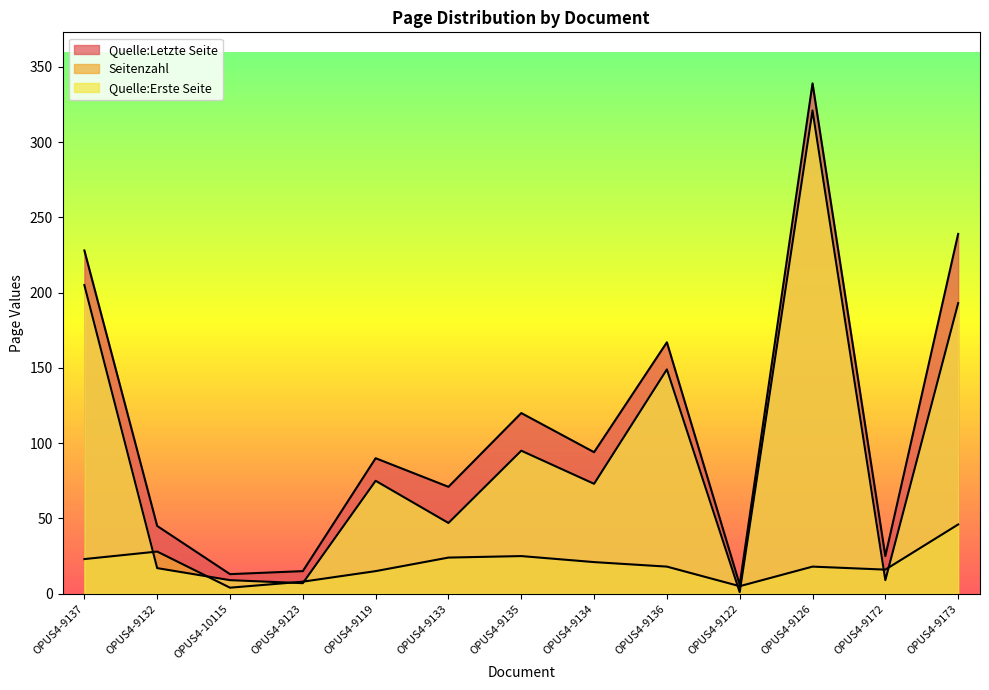

What position from the left is OPUS4-9123?

4